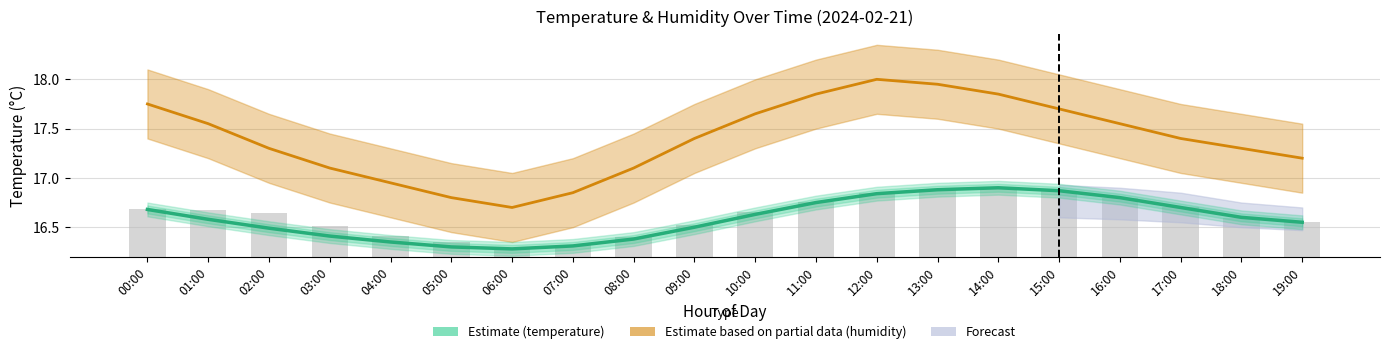

Rank the categories by temperature value from lowest to highest.

06:00, 05:00, 07:00, 04:00, 08:00, 03:00, 02:00, 09:00, 19:00, 01:00, 18:00, 10:00, 00:00, 17:00, 11:00, 16:00, 12:00, 15:00, 13:00, 14:00